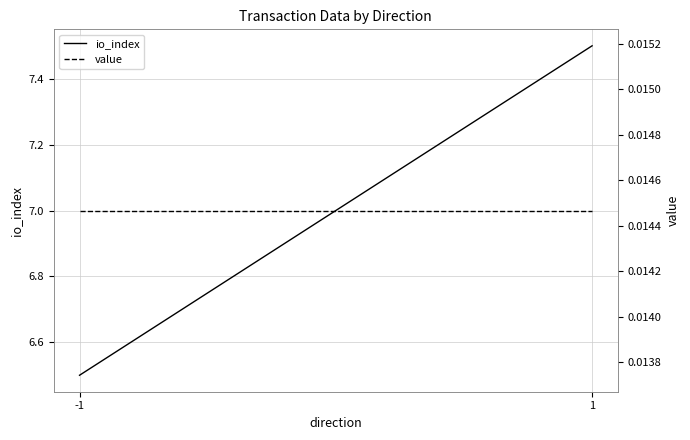

Which has a higher value, -1 or 1?

1